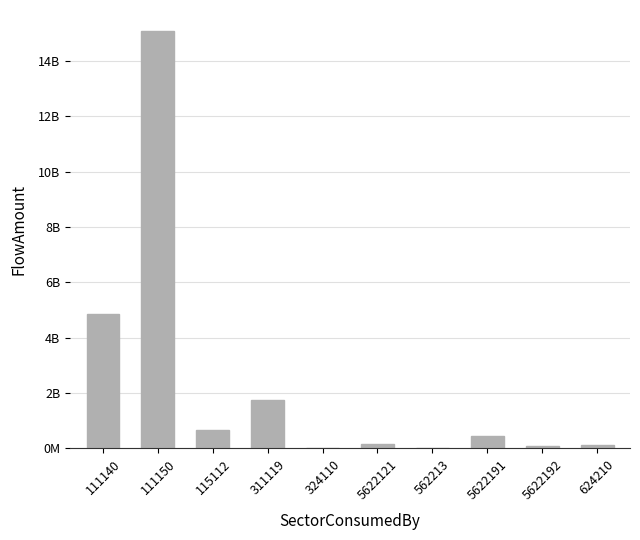

List the labels in order of value, largest first.

111150, 111140, 311119, 115112, 5622191, 5622121, 624210, 5622192, 324110, 562213